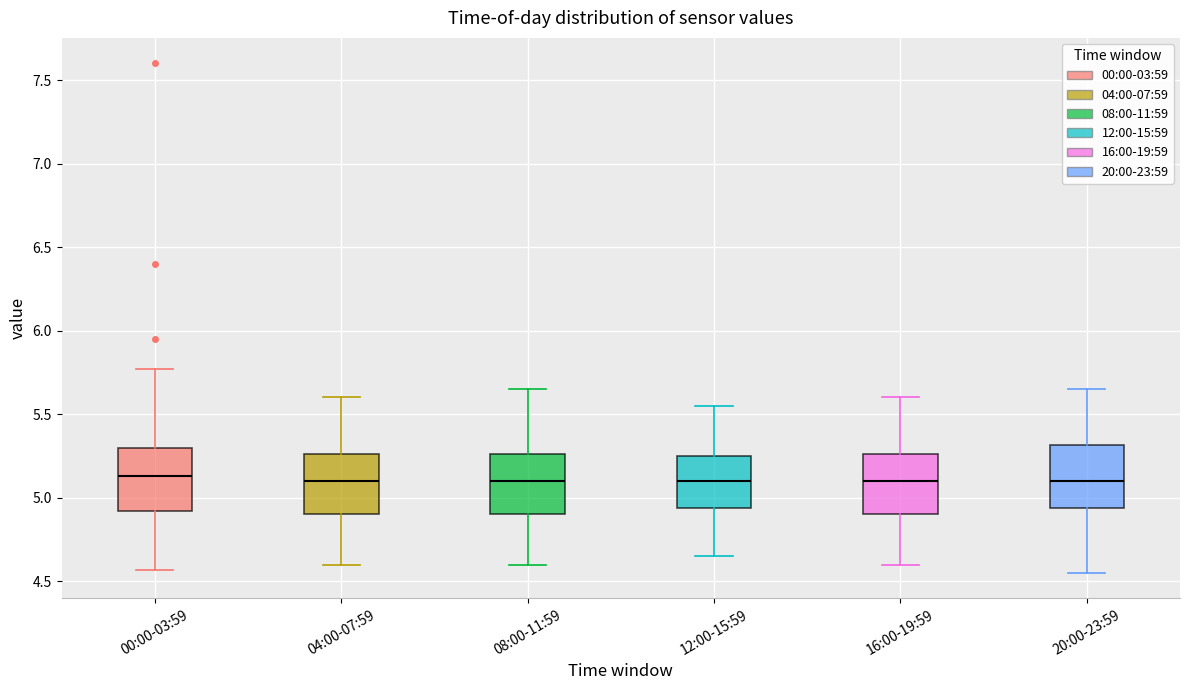

Reading left to right, read every box against the y-axis: the position of its median line, the range the box covers, and the ends of its whiskers. The values are not printed on the chart, so give them approximately, as read against the axis.

00:00-03:59: median 5.15, box 4.90 to 5.30, whiskers 4.55 to 5.75
04:00-07:59: median 5.10, box 4.90 to 5.25, whiskers 4.60 to 5.60
08:00-11:59: median 5.10, box 4.90 to 5.25, whiskers 4.60 to 5.65
12:00-15:59: median 5.10, box 4.95 to 5.25, whiskers 4.65 to 5.55
16:00-19:59: median 5.10, box 4.90 to 5.25, whiskers 4.60 to 5.60
20:00-23:59: median 5.10, box 4.95 to 5.30, whiskers 4.55 to 5.65